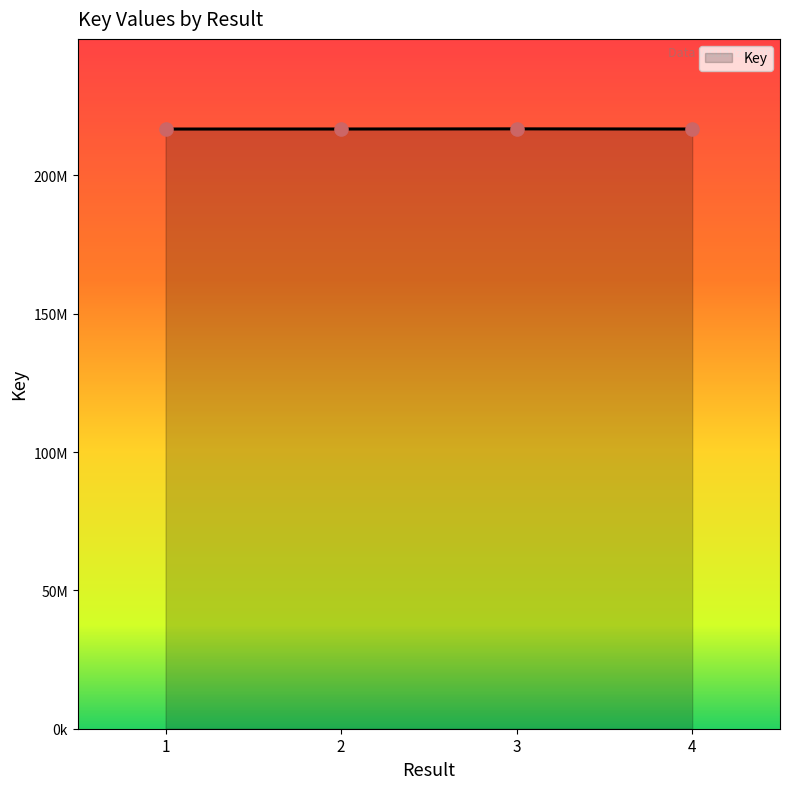

Approximately how many times larger is the value at 2 compared to 3?

1.0